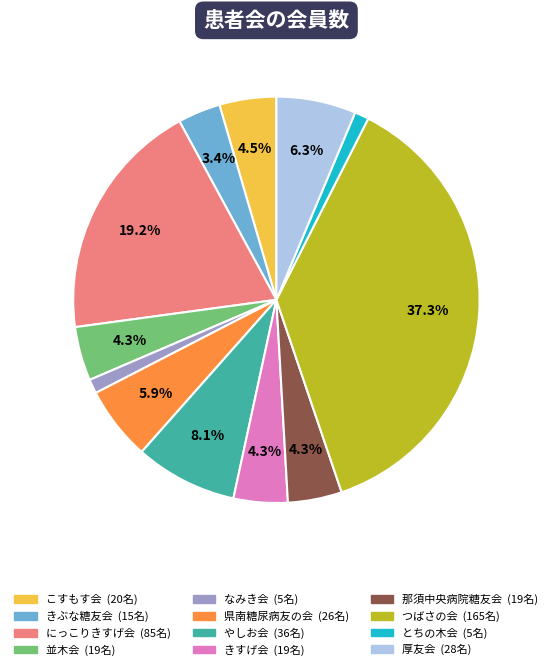

Which has a higher value, きすげ会 or とちの木会?

きすげ会